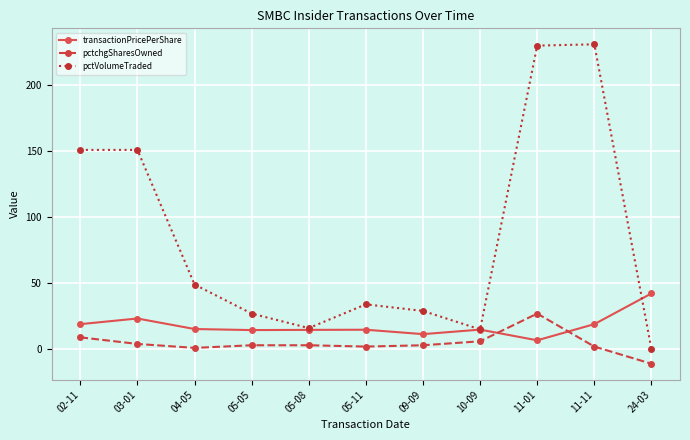

Where is the first local minimum for pctVolumeTraded?

05-08